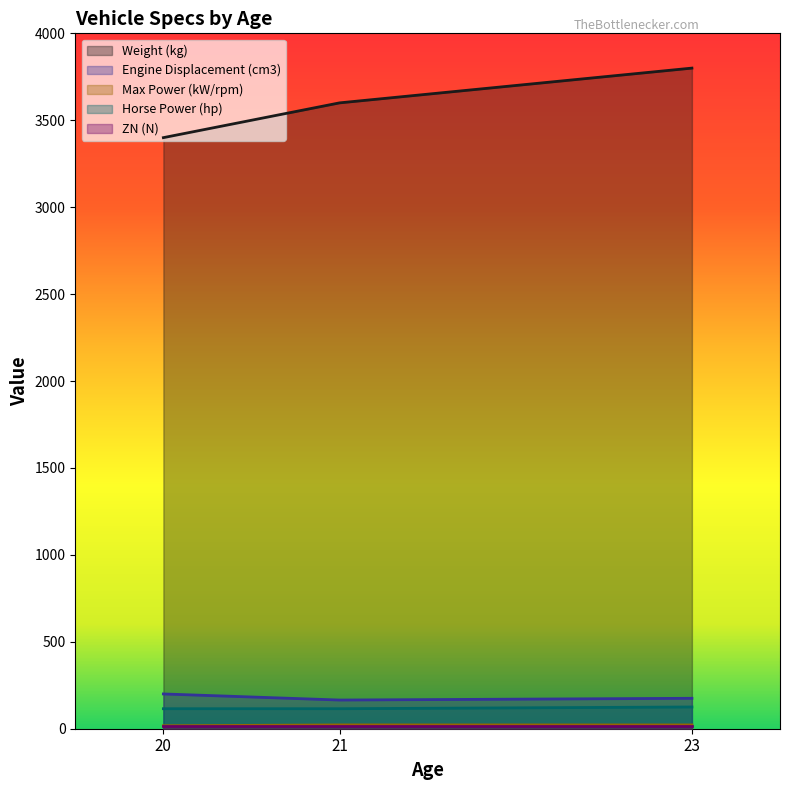

What is the smallest value displayed?

16.0